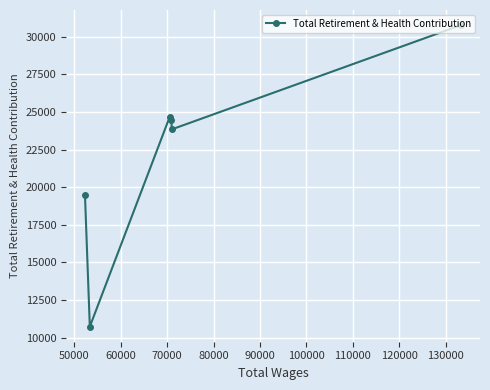

What is the value of the 2nd point from the left?

10723